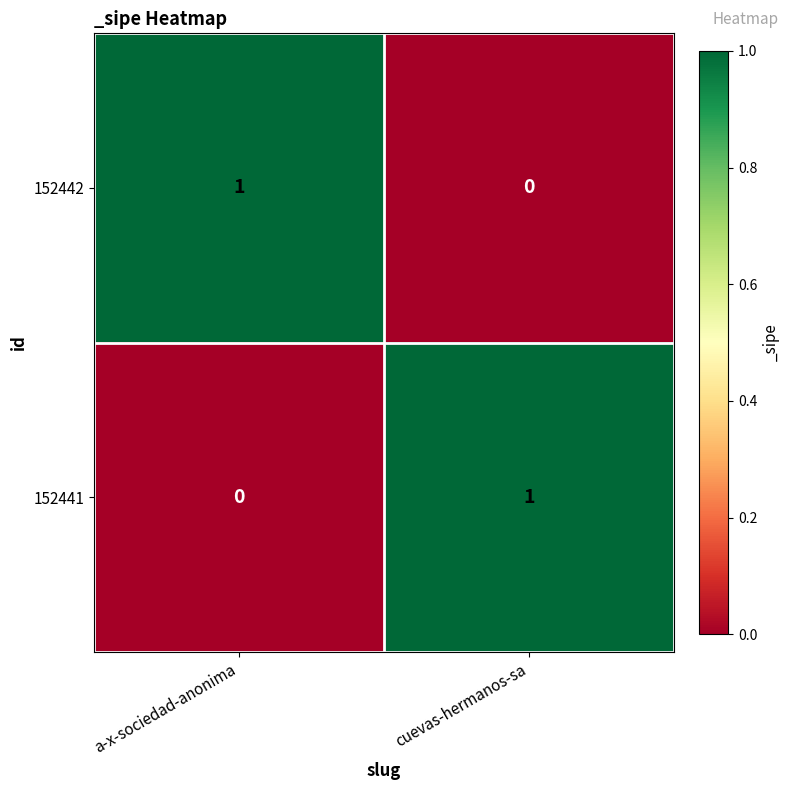

True or false: 152441 has a value of -1 at a-x-sociedad-anonima.

False